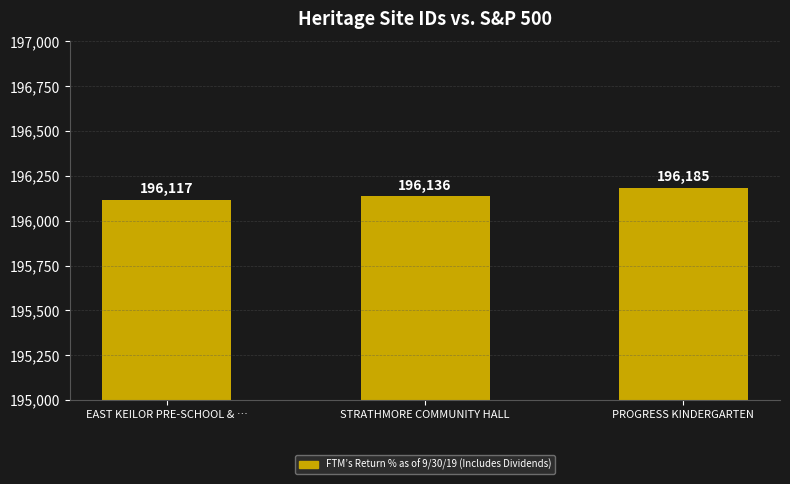

Which label corresponds to the smallest value in the chart?

EAST KEILOR PRE-SCHOOL & …